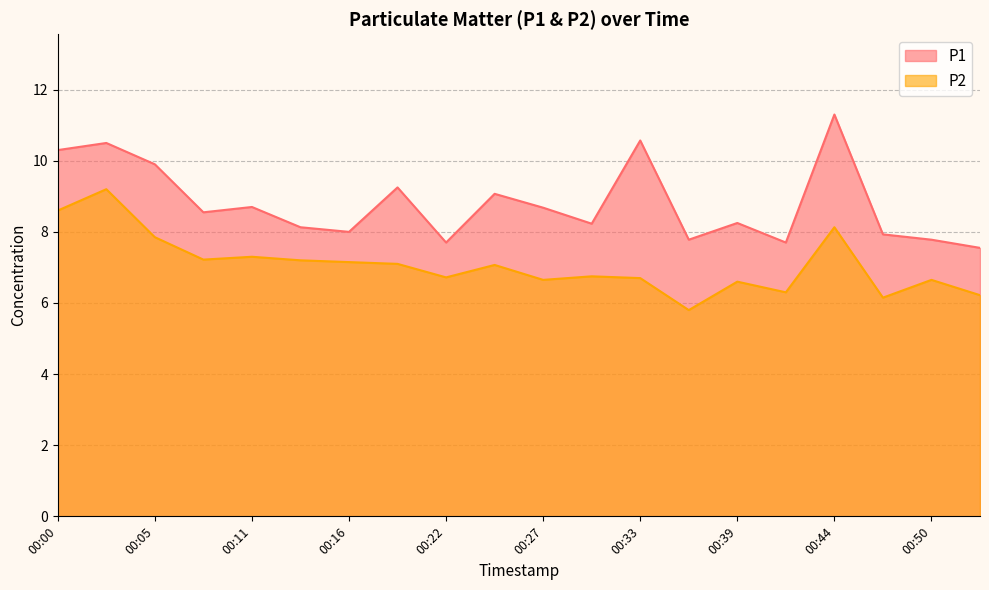

Reading left to right, list all the values displayed in this chart.

P1: 10.3	10.5	9.9	8.6	8.7	8.1	8.0	9.2	7.7	9.1	8.7	8.2	10.6	7.8	8.2	7.7	11.3	7.9	7.8	7.5
P2: 8.6	9.2	7.8	7.2	7.3	7.2	7.2	7.1	6.7	7.1	6.7	6.8	6.7	5.8	6.6	6.3	8.1	6.2	6.7	6.2